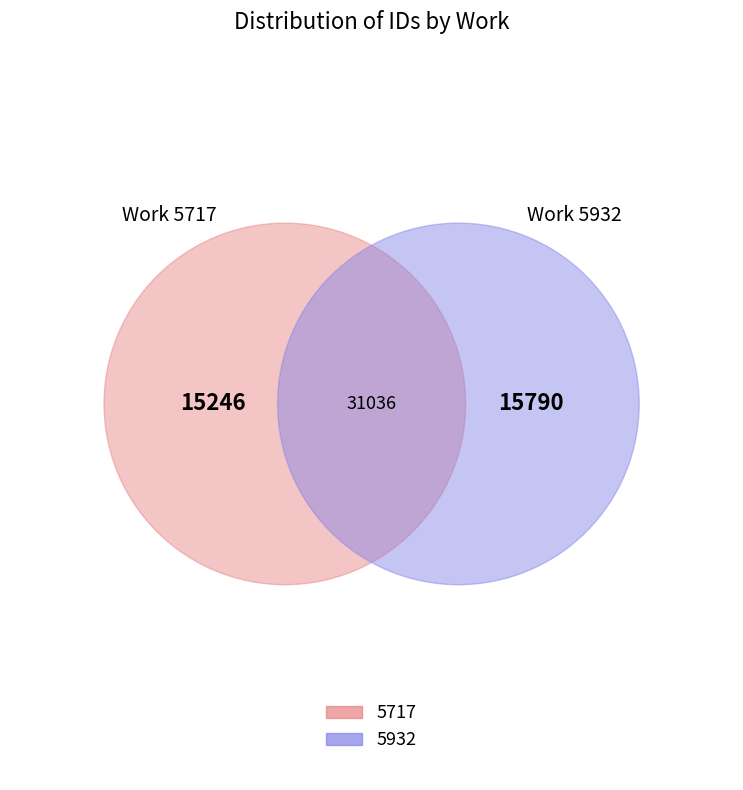

To the nearest percent, what percentage of the pie is 5932?

51%